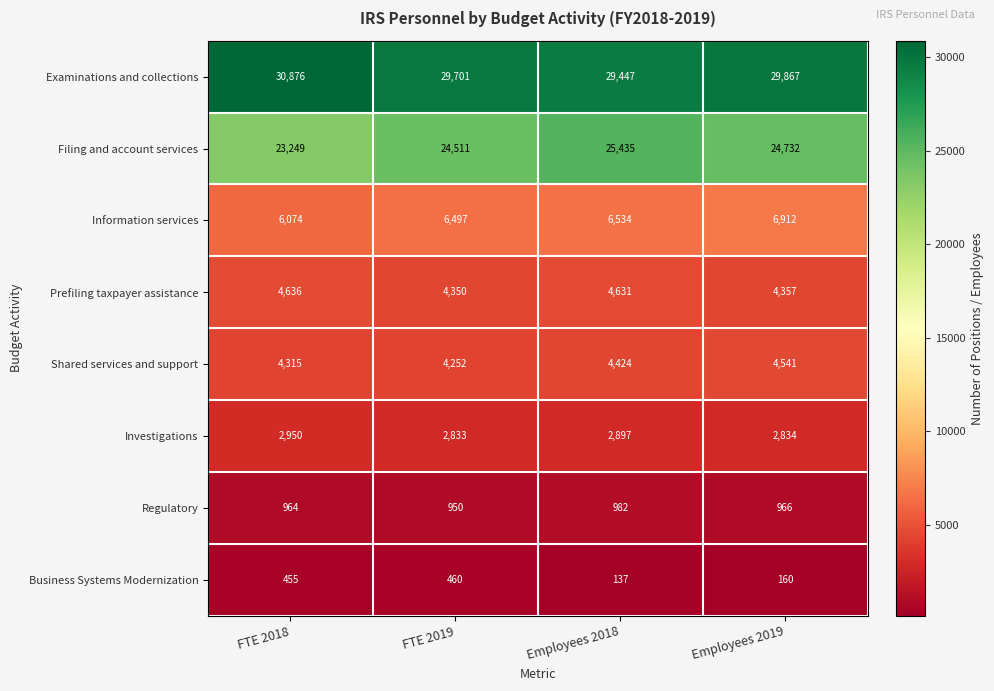

What is the smallest value displayed?

137